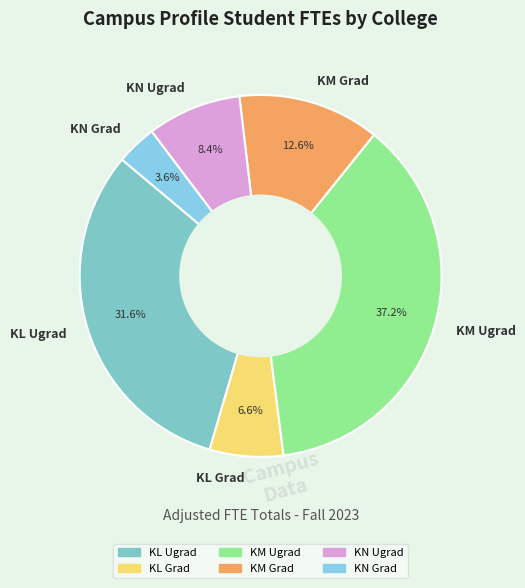

What percentage is the KL Grad slice, to the nearest percent?

7%